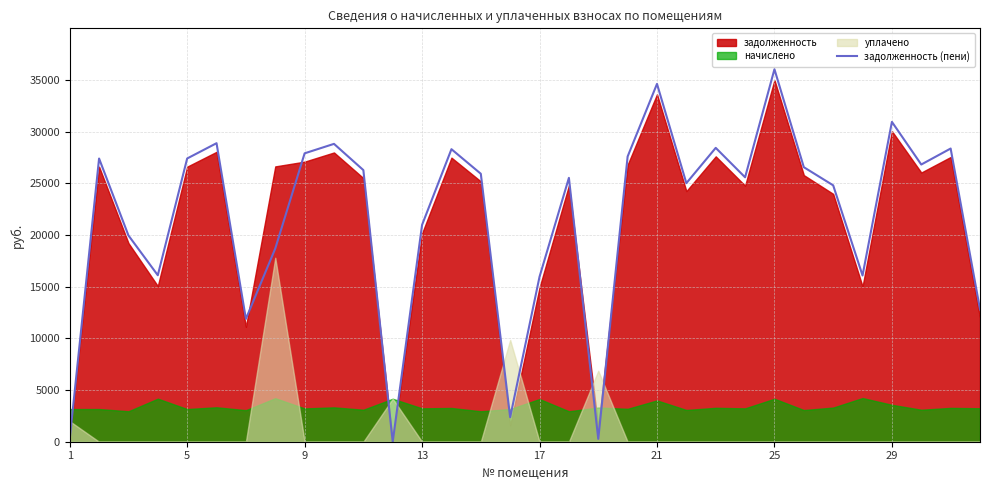

What is the maximum value for задолженность (пени)?

36042.2